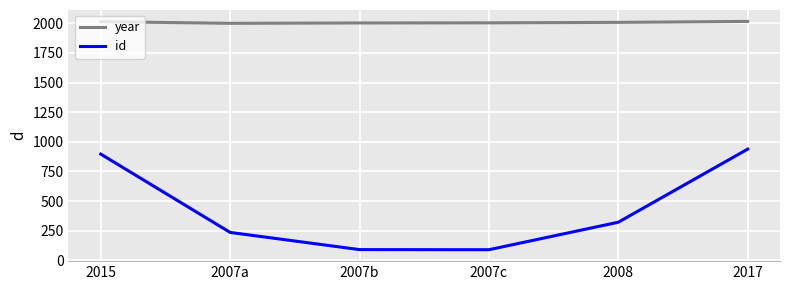

What is the total value across all series at 2007b?

2093